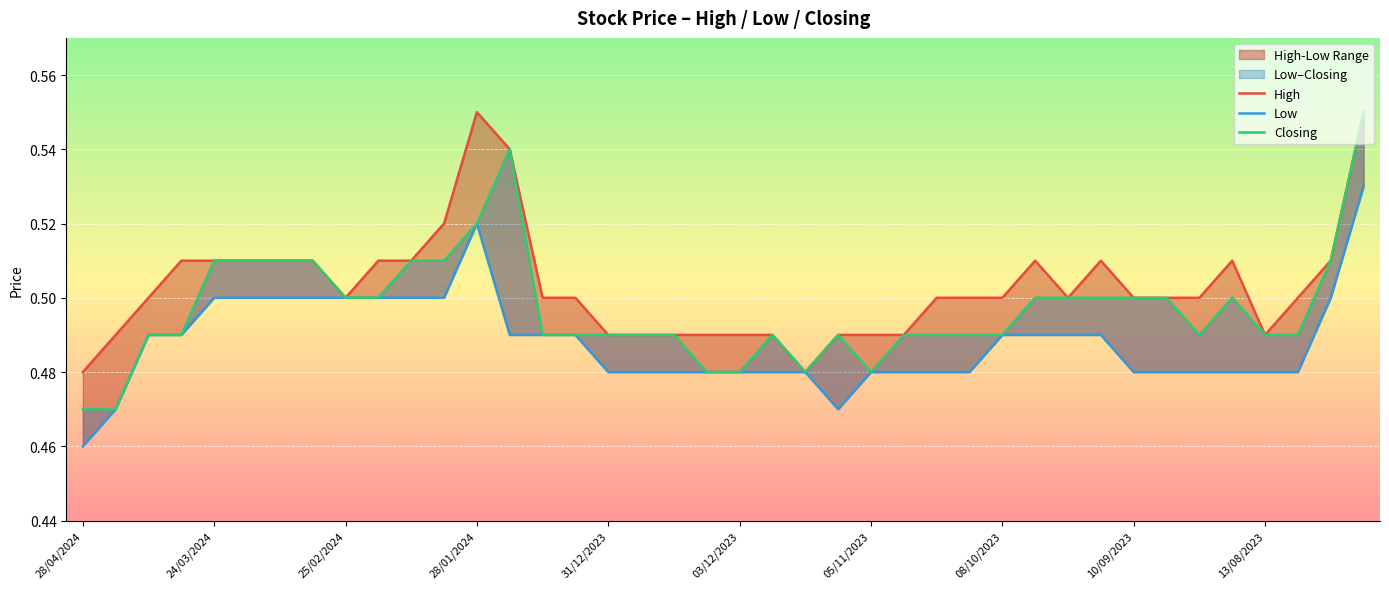

At which category does Low reach its first local peak?

28/01/2024